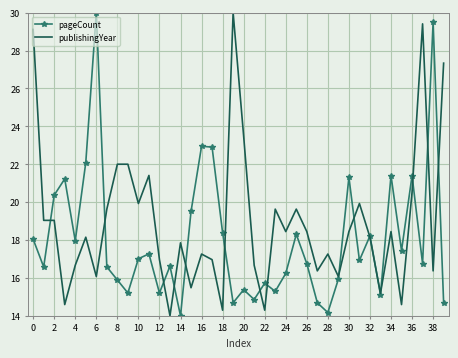

Which series has the largest total across all categories?

publishingYear